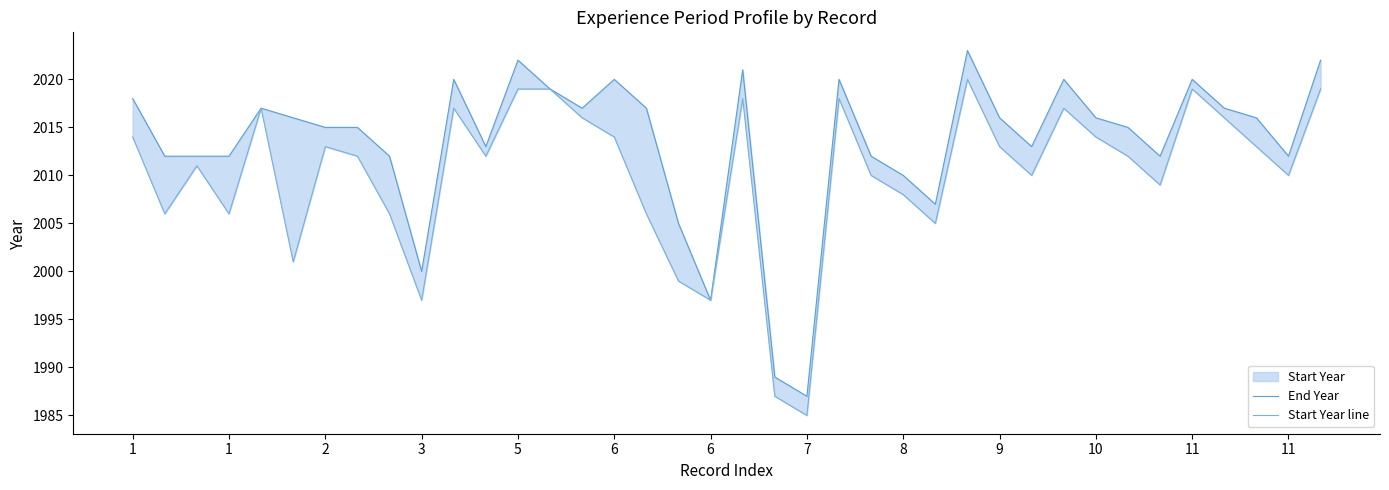

List the labels in order of Start Year line value, smallest first.

21, 20, 9, 18, 17, 6, 25, 1, 3, 8, 16, 24, 32, 23, 28, 36, 2, 7, 11, 31, 6, 27, 35, 1, 15, 30, 14, 34, 5, 10, 29, 19, 22, 11, 13, 33, 37, 26